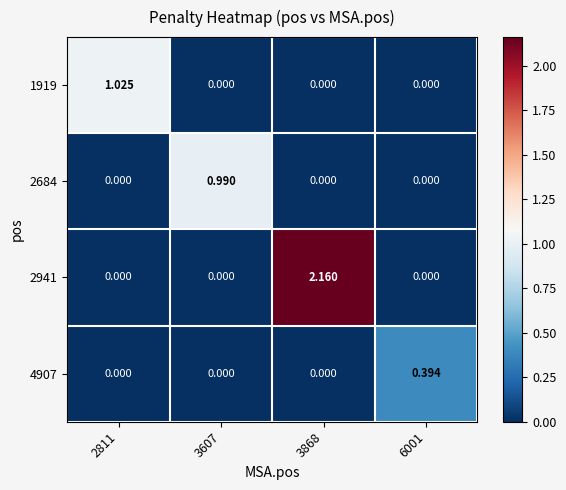

Rank the series by their maximum value, from highest to lowest.

2941, 1919, 2684, 4907